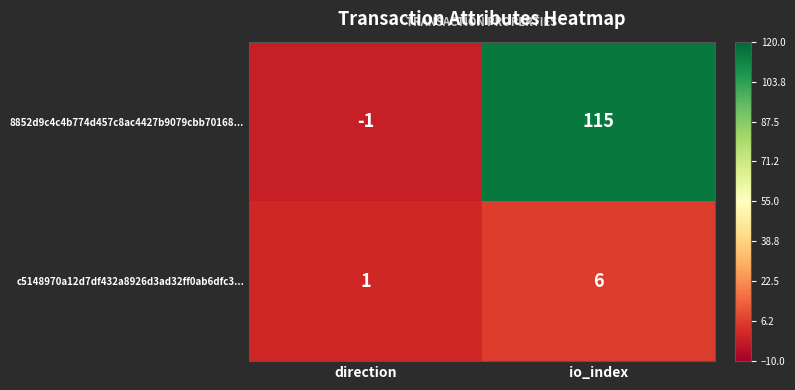

What is the difference between the maximum and minimum values in the c5148970a12d7df432a8926d3ad32ff0ab6dfc3... series?

5